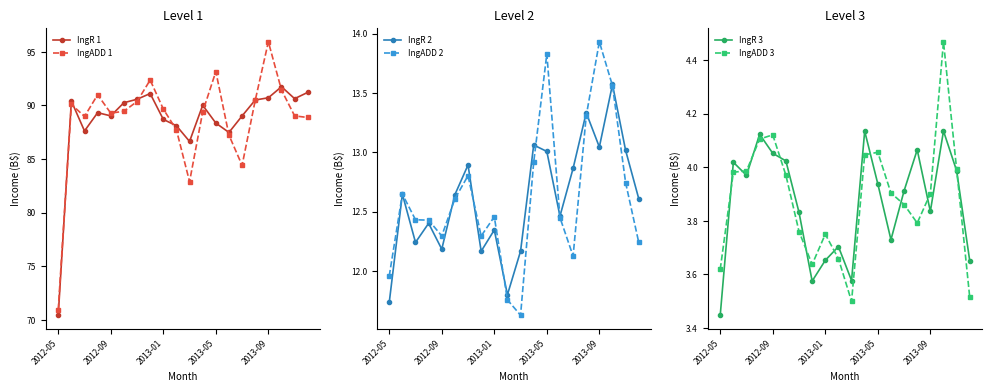

The IngADD 2 series shows 6.6 at 2013-05. True or false?

False